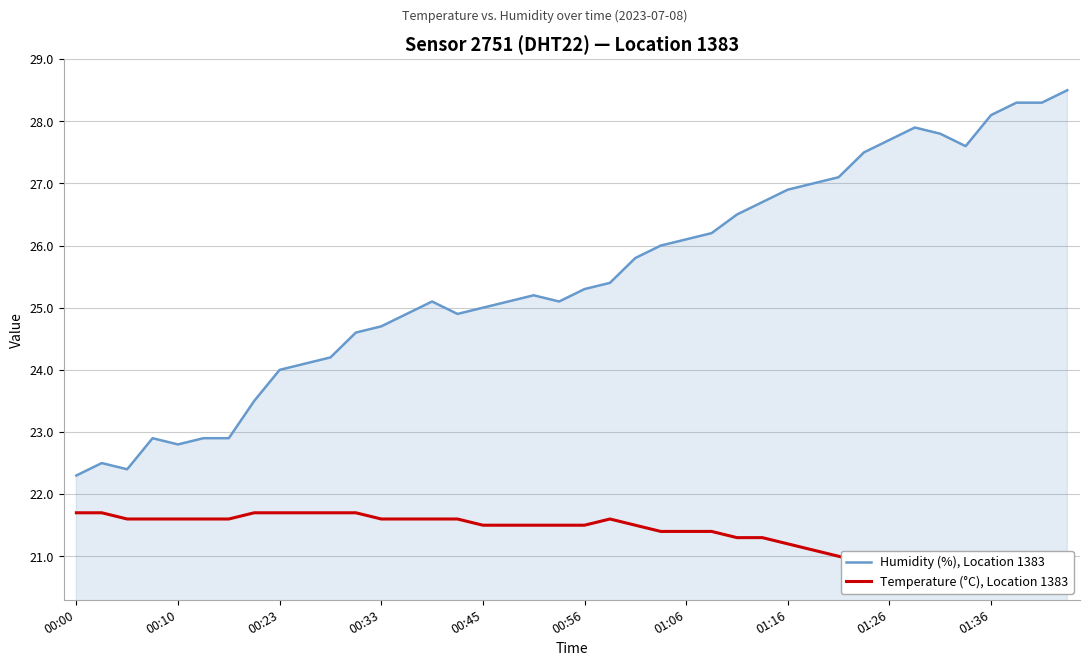

Which series has the widest spread of values?

Humidity (%), Location 1383